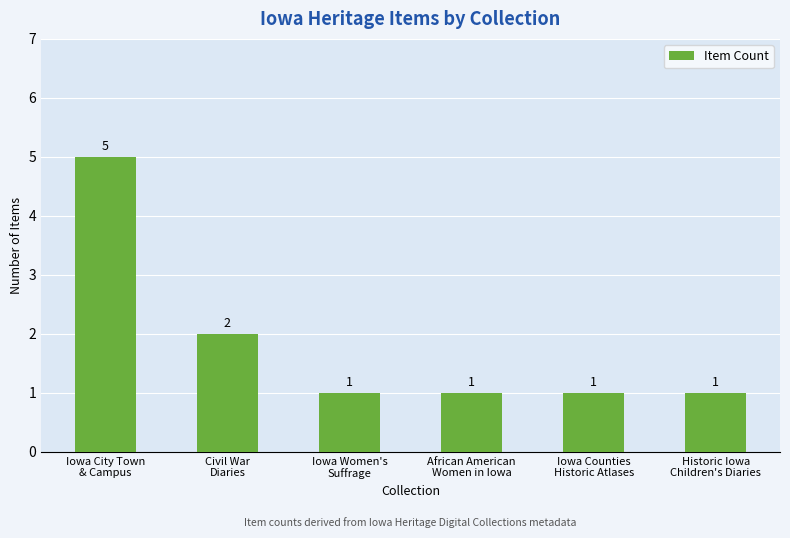

Approximately how many times larger is the value at Iowa Counties
Historic Atlases compared to Iowa Women's
Suffrage?

1.0